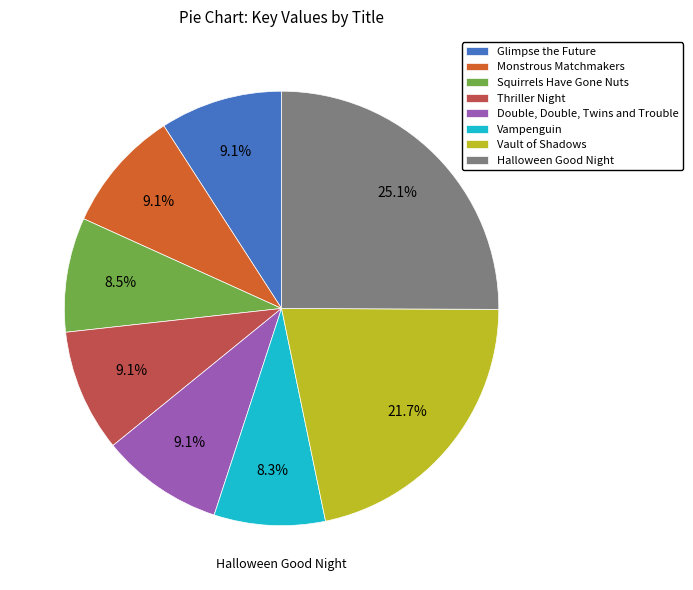

Is there any slice that represents more than half of the pie?

No